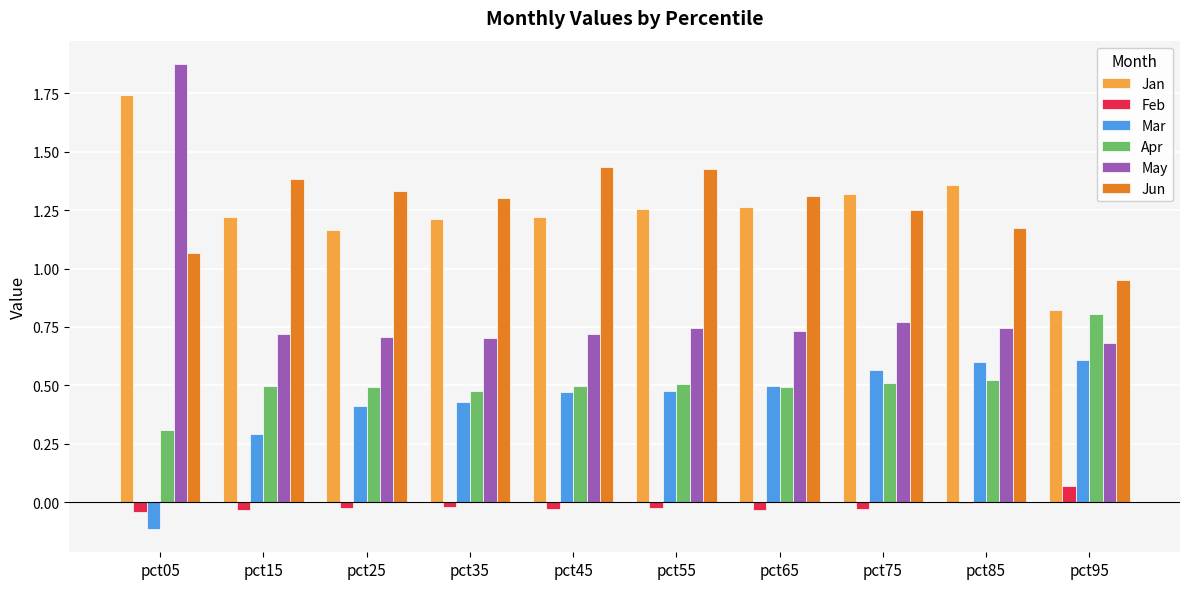

What is the sum of all May values?

8.4